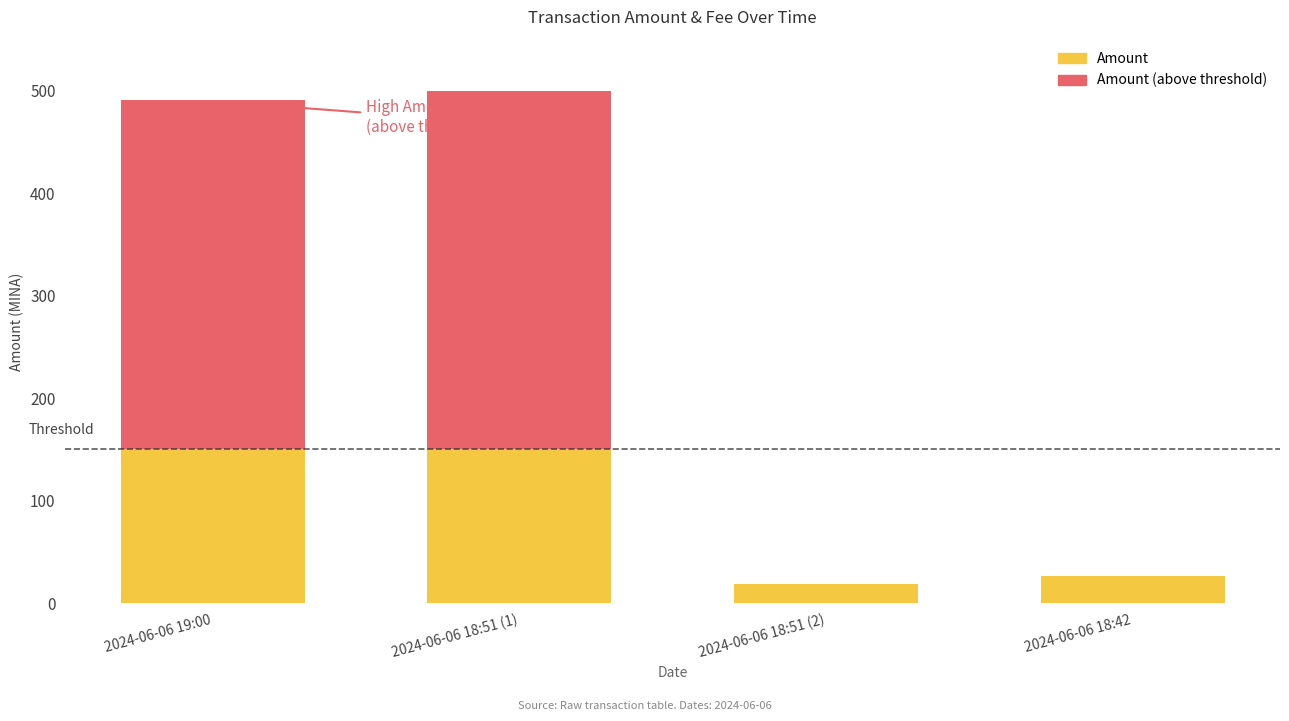

The value of Fee at 2024-06-06 18:51 (1) is 0.0. True or false?

True